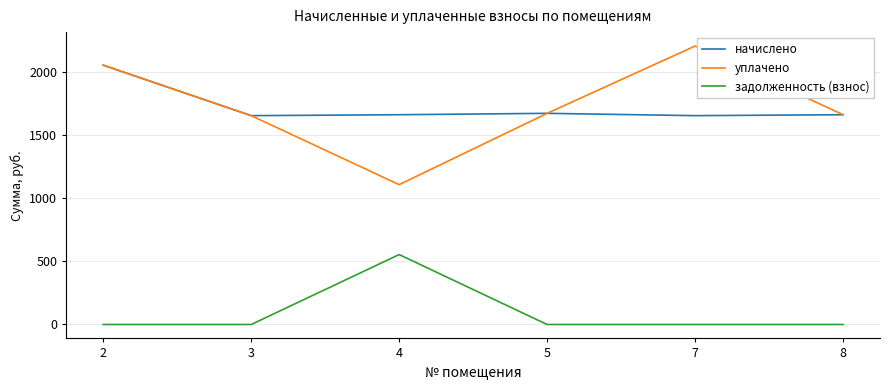

True or false: уплачено and задолженность (взнос) cross at least once.

False